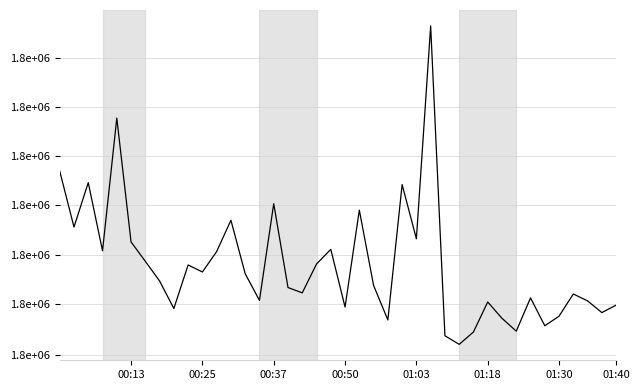

Reading left to right, list all the values displayed in this chart.

1786862	1775530	1784515	1770742	1797645	1772533	1768629	1764681	1759172	1767902	1766492	1770596	1776901	1766149	1760798	1780252	1763375	1762304	1768091	1771041	1759462	1778945	1763797	1756886	1784122	1773161	1816572	1753737	1752024	1754488	1760482	1757216	1754651	1761297	1755729	1757646	1762079	1760696	1758357	1759849